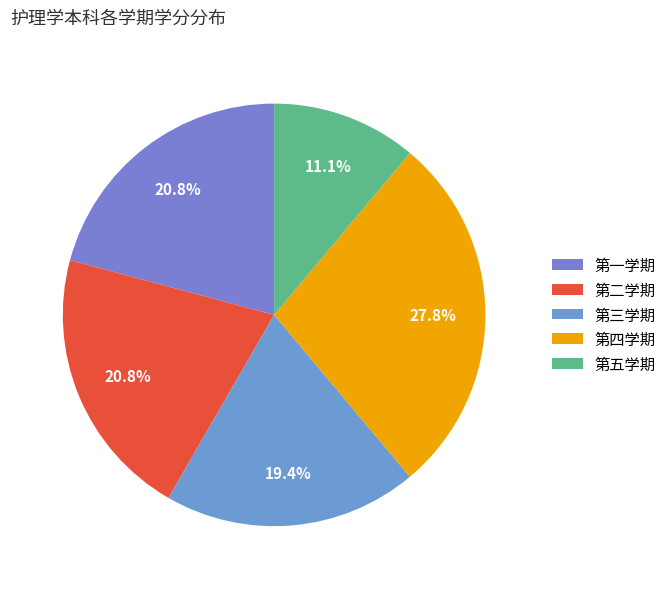

The 第五学期 slice represents 1% of the pie. True or false?

False